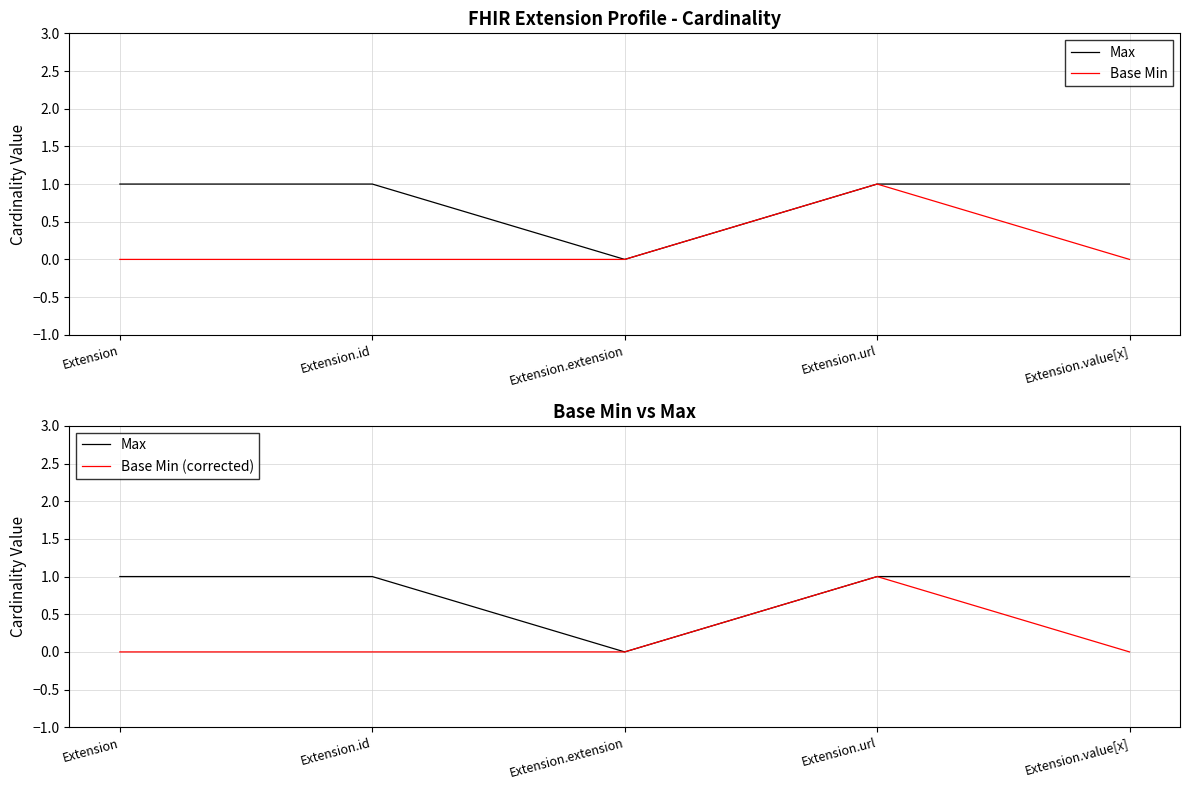

Between Extension and Extension.id, which series saw the biggest shift?

Max